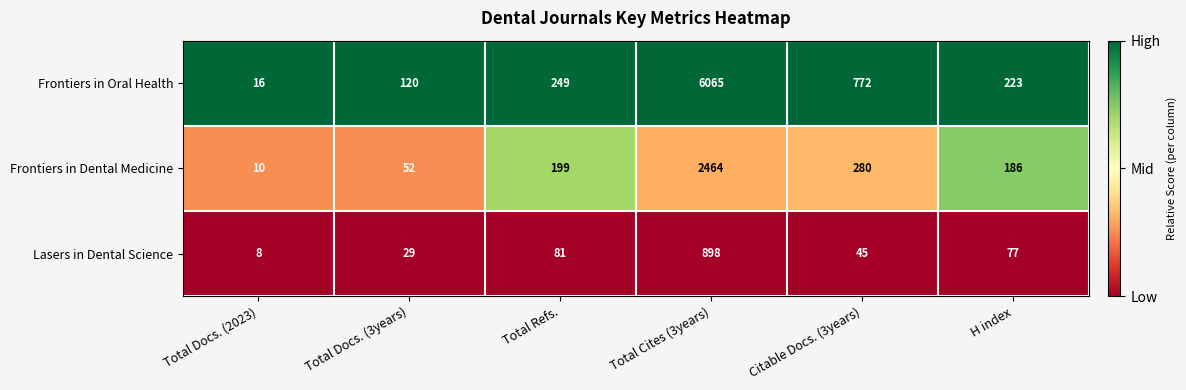

Reading right to left, transcribe all the data shown in this chart.

Frontiers in Oral Health: H index=223	Citable Docs. (3years)=772	Total Cites (3years)=6065	Total Refs.=249	Total Docs. (3years)=120	Total Docs. (2023)=16
Frontiers in Dental Medicine: H index=186	Citable Docs. (3years)=280	Total Cites (3years)=2464	Total Refs.=199	Total Docs. (3years)=52	Total Docs. (2023)=10
Lasers in Dental Science: H index=77	Citable Docs. (3years)=45	Total Cites (3years)=898	Total Refs.=81	Total Docs. (3years)=29	Total Docs. (2023)=8